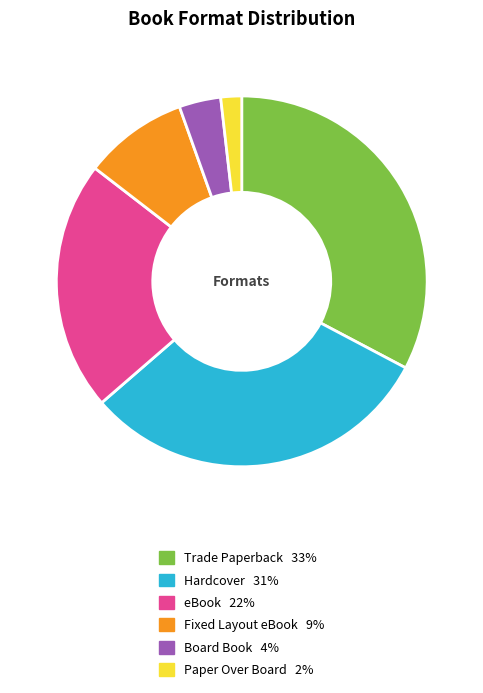

Which slice is the largest?

Trade Paperback